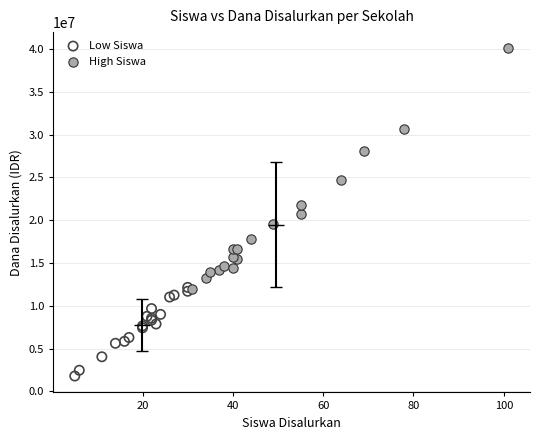

Which series contains the highest Y value?

High Siswa